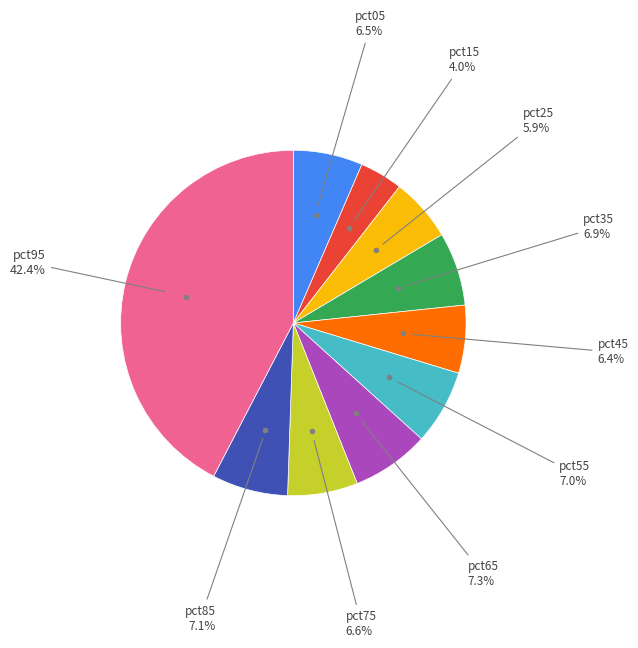

Does any single category account for the majority?

No